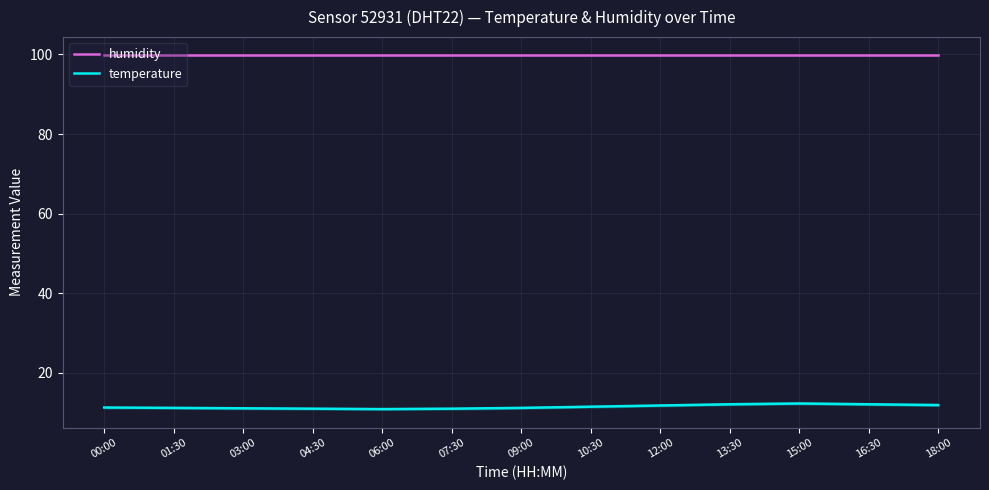

What is the label of the 3rd point from the left?

03:00